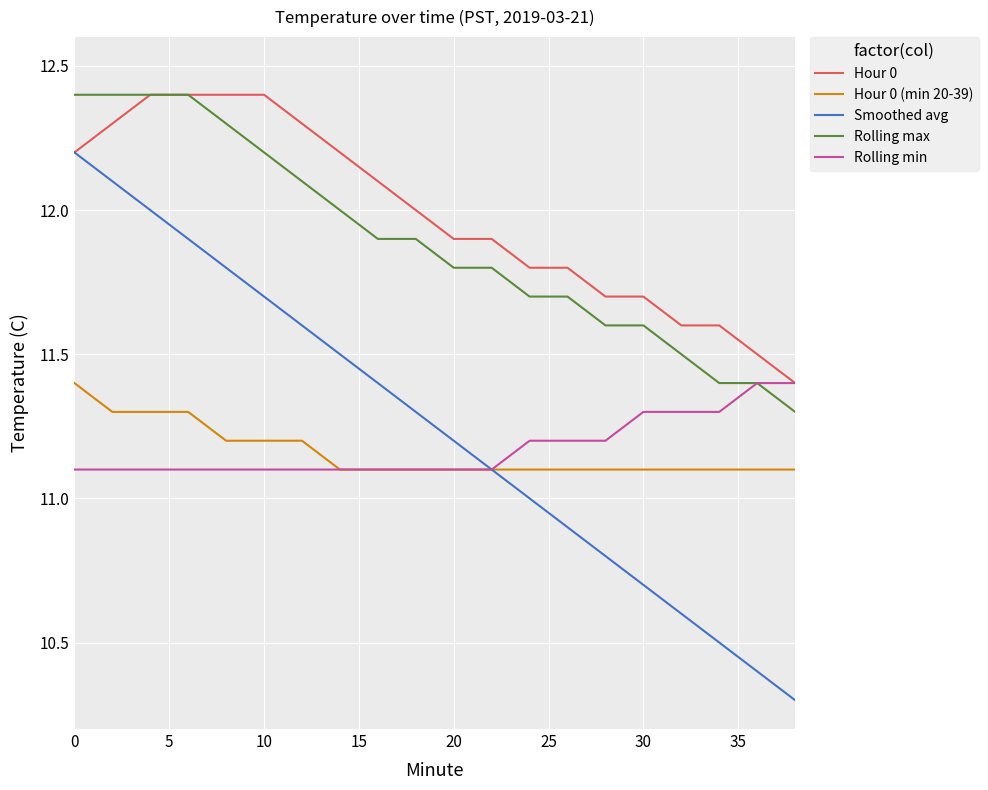

Is this an area chart (filled region under the line)?

No